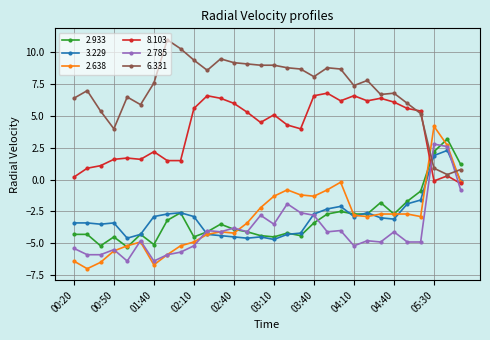

Which series has the largest total across all categories?

6.331